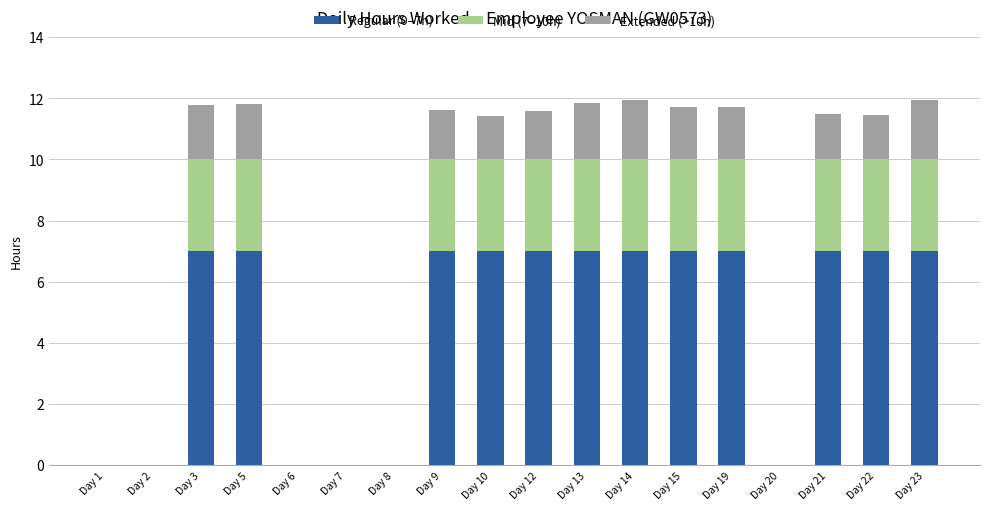

What is the total value across all series at Day 15?

11.7